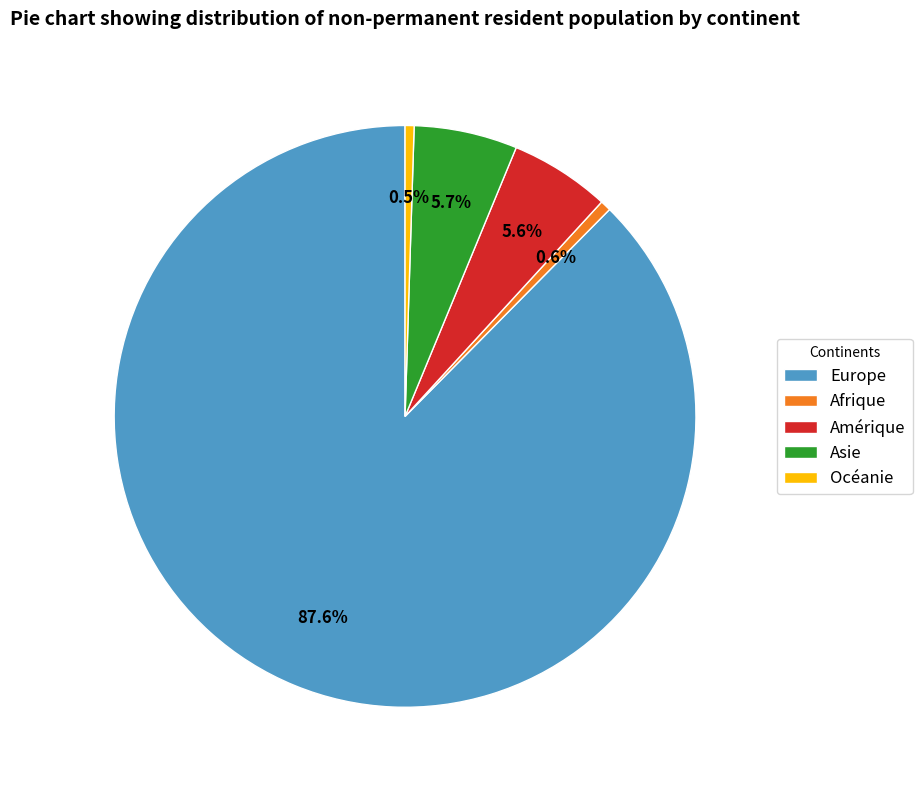

Is it true that Asie is 1% of the pie?

False